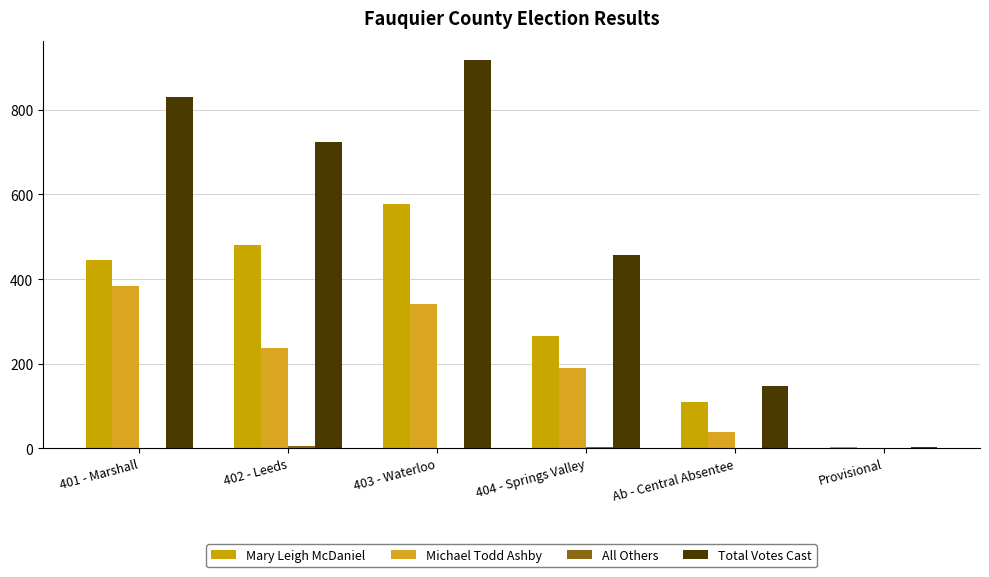

What is the approximate value of Mary Leigh McDaniel at Ab - Central Absentee, to the nearest 100?

100